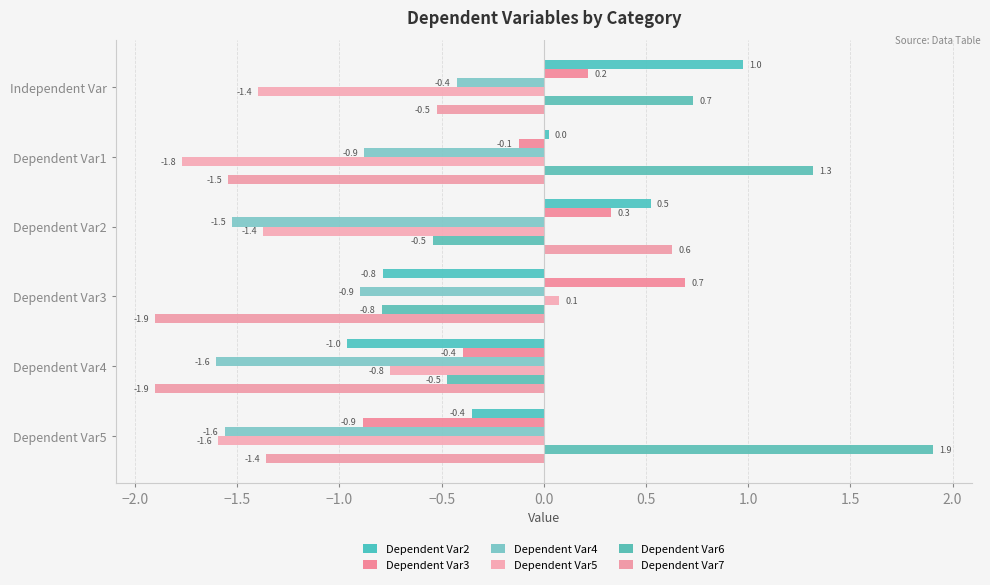

What position from the right is Dependent Var4?

2